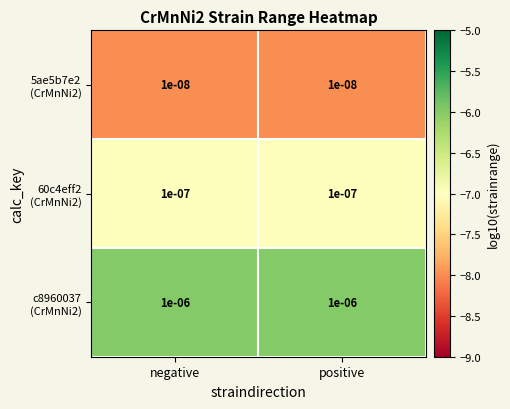

What is the difference between the highest and lowest values at negative?

2